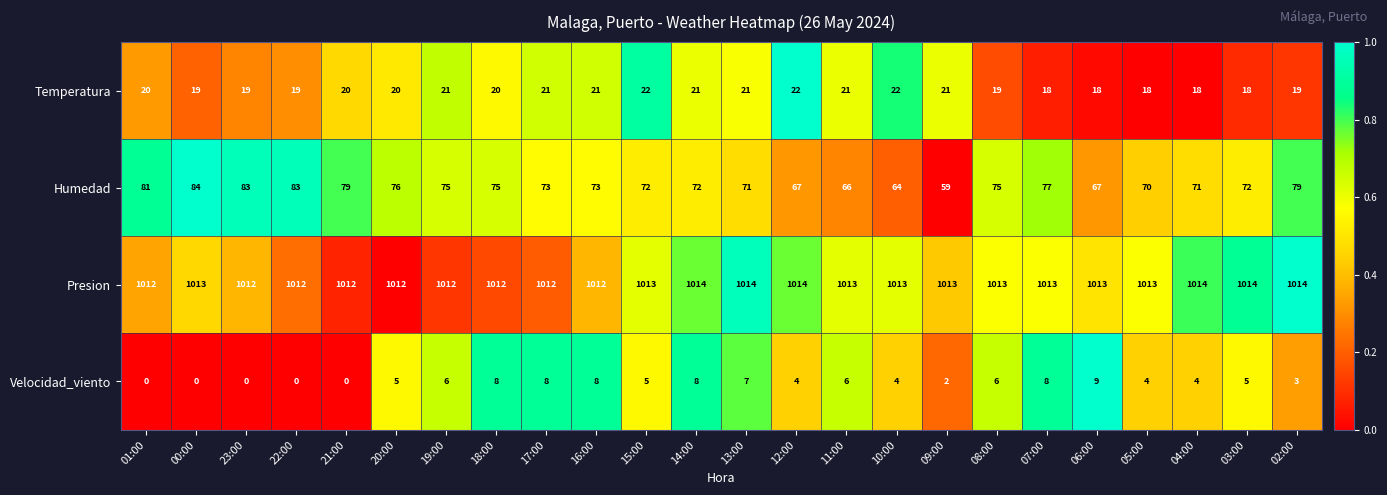

How many values in the Humedad series are below 73?

11